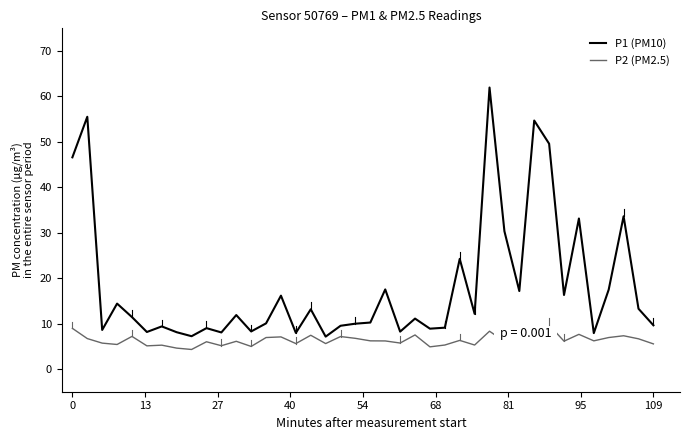

What are all the series names shown in the legend?

P1 (PM10), P2 (PM2.5)